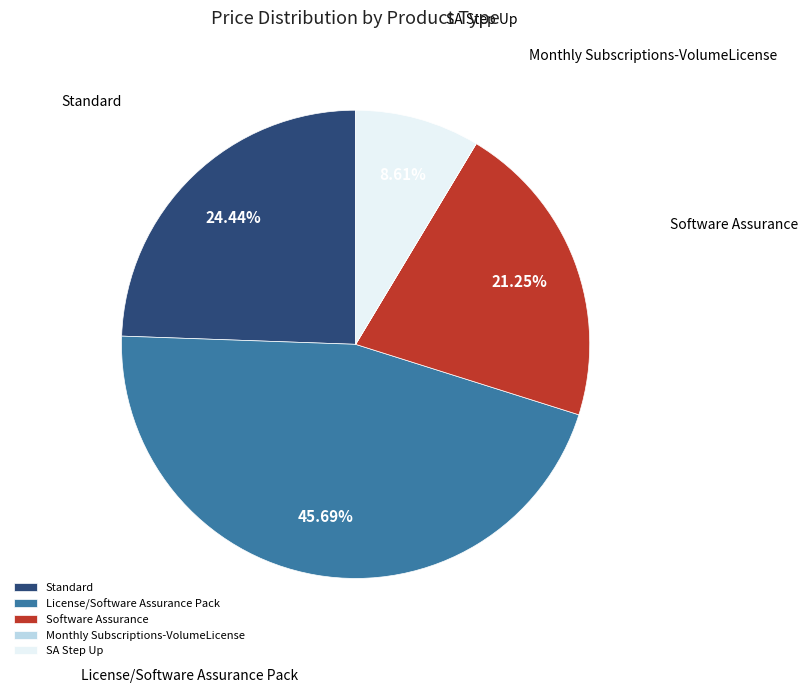

Which has a higher value, License/Software Assurance Pack or Software Assurance?

License/Software Assurance Pack